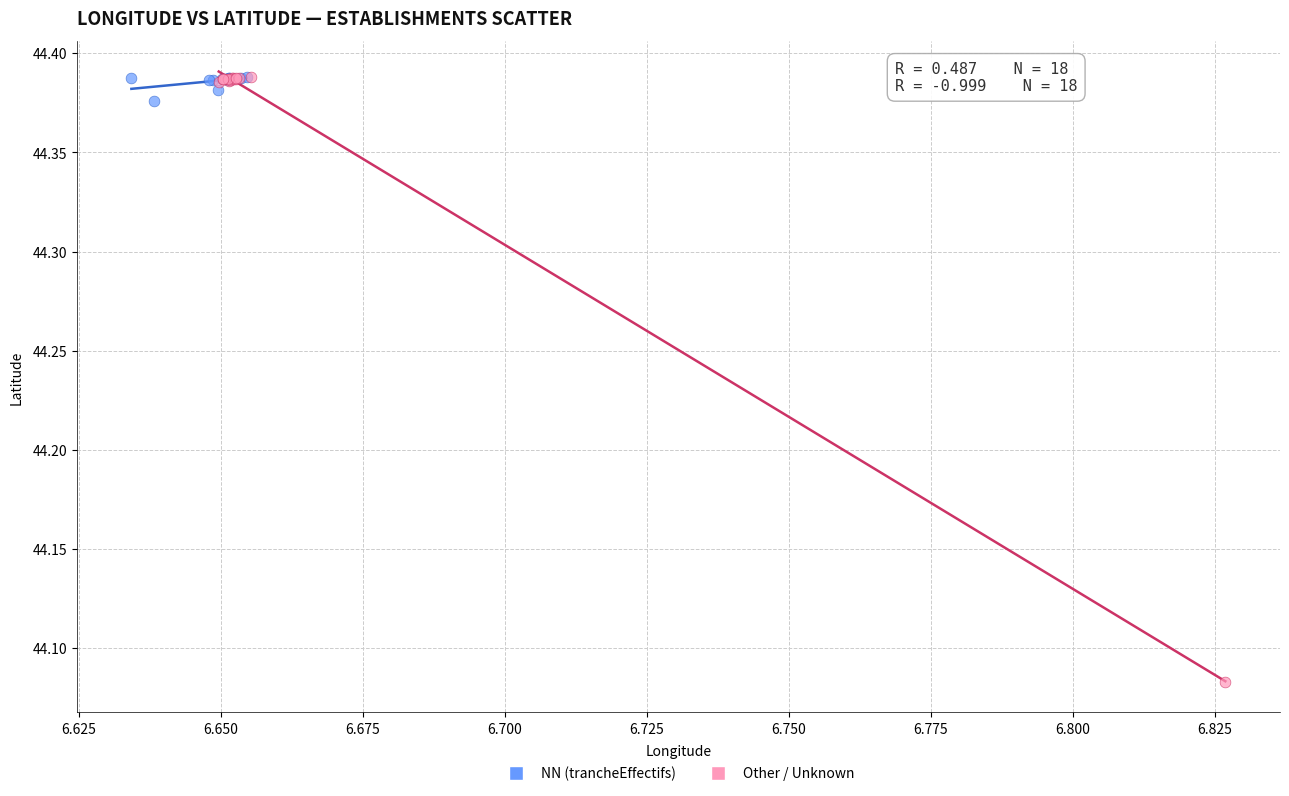

Which series reaches the minimum Y coordinate?

Other / Unknown